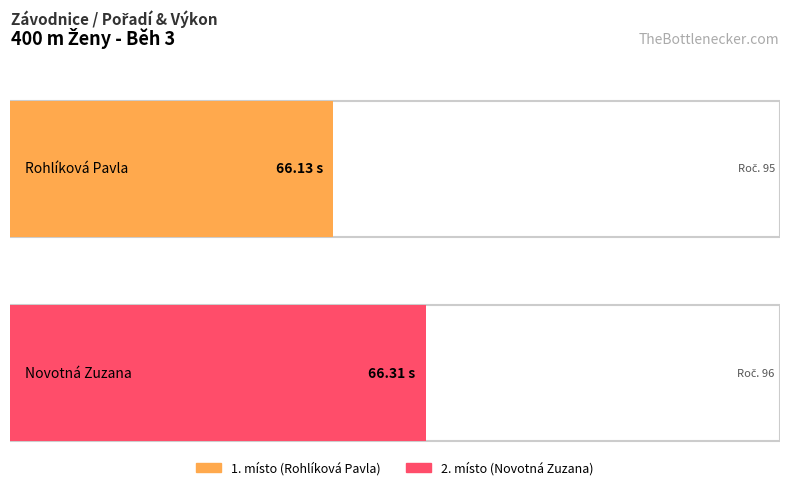

Is it true that the value at Rohlíková Pavla is 93.9?

False